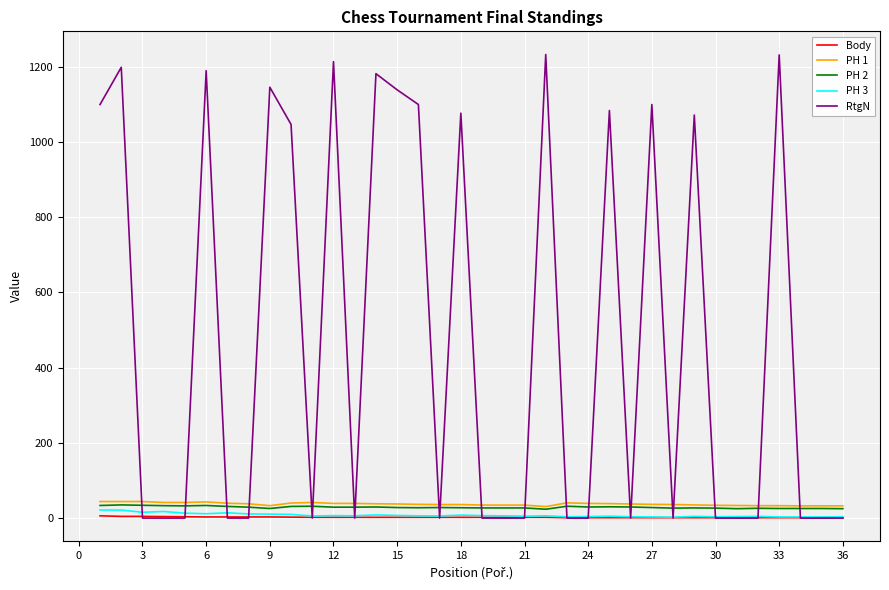

What is the average value of the PH 2 series?

28.7